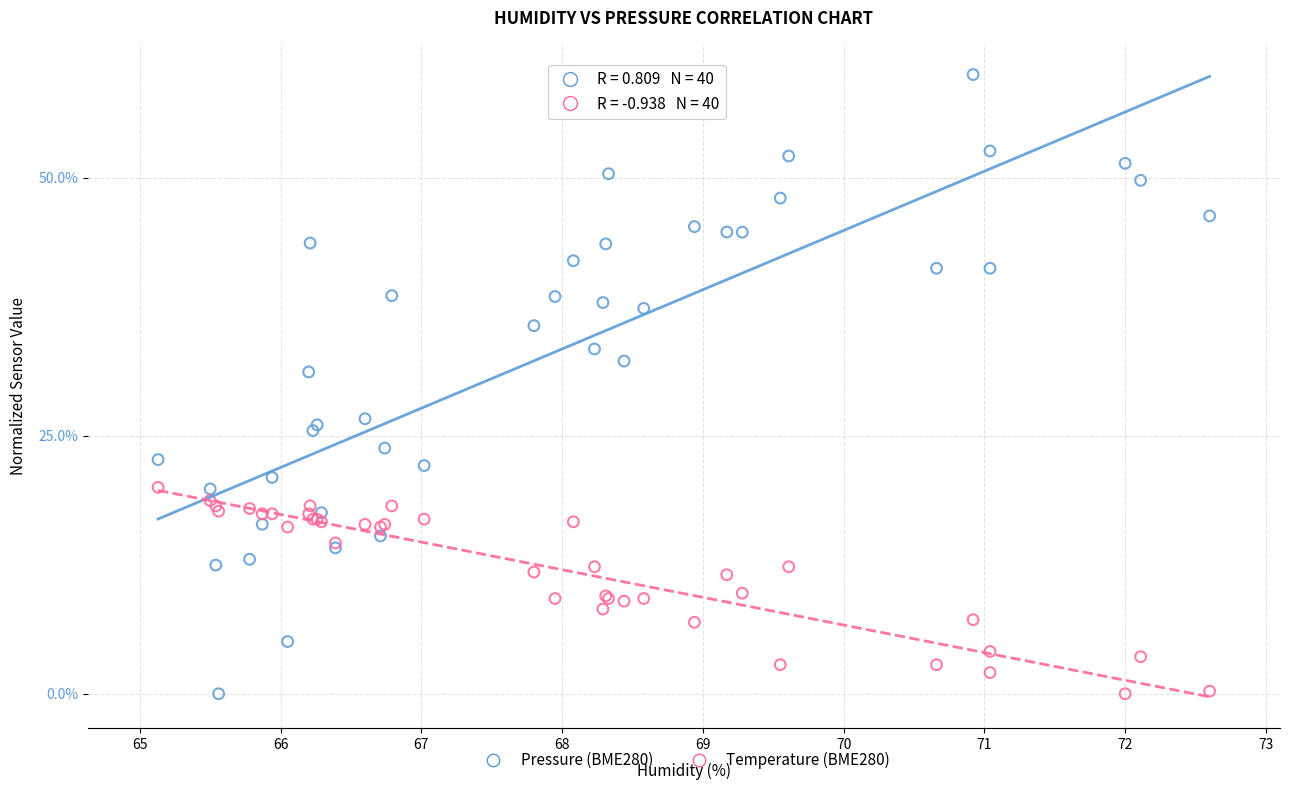

Which series contains the highest Y value?

Pressure (BME280)